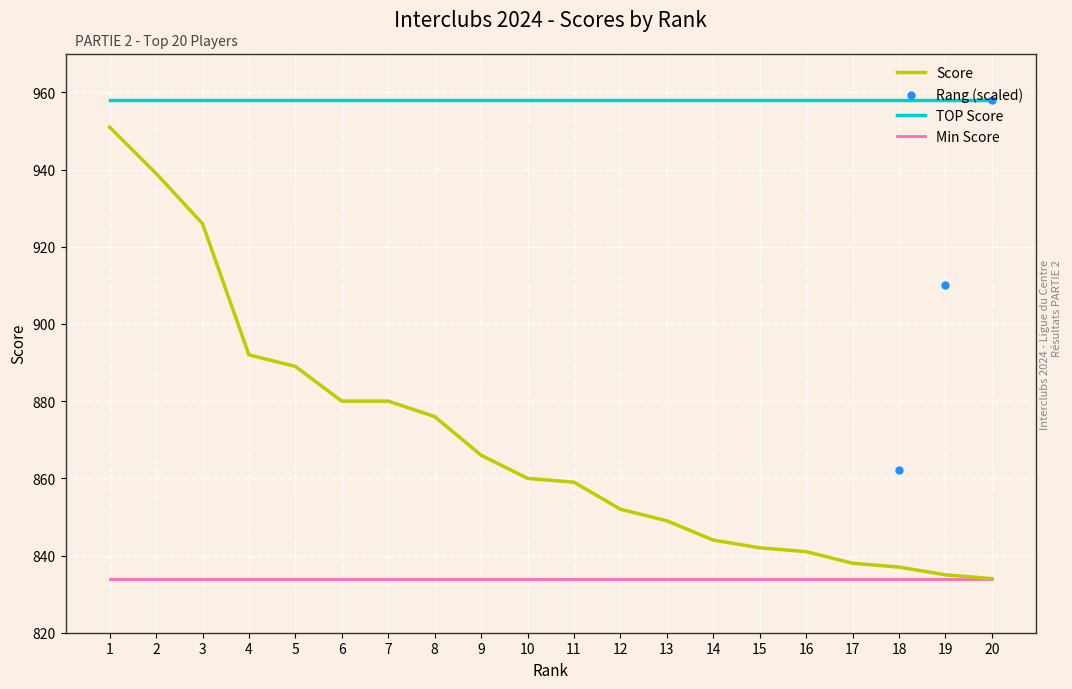

At how many categories does at least one series exceed 730?

20